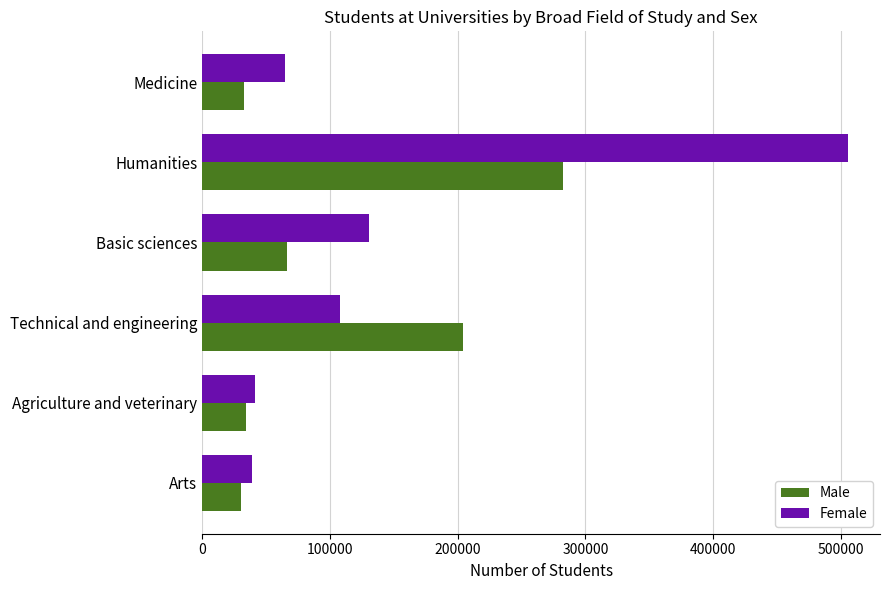

The value of Male at Arts is 52359. True or false?

False